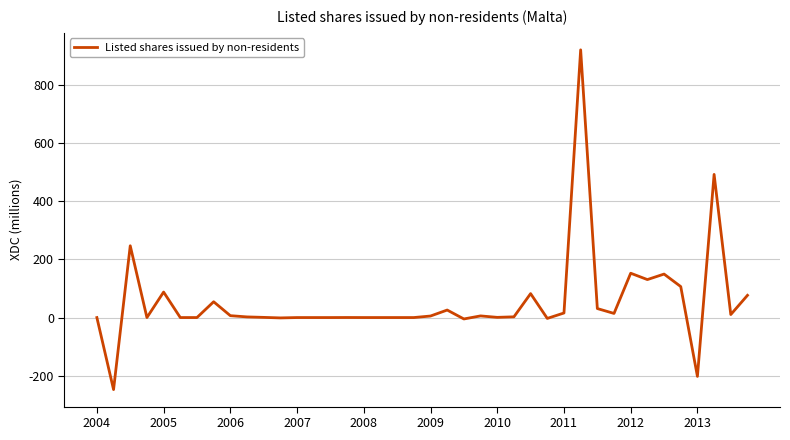

What is the greatest value displayed?

920.4